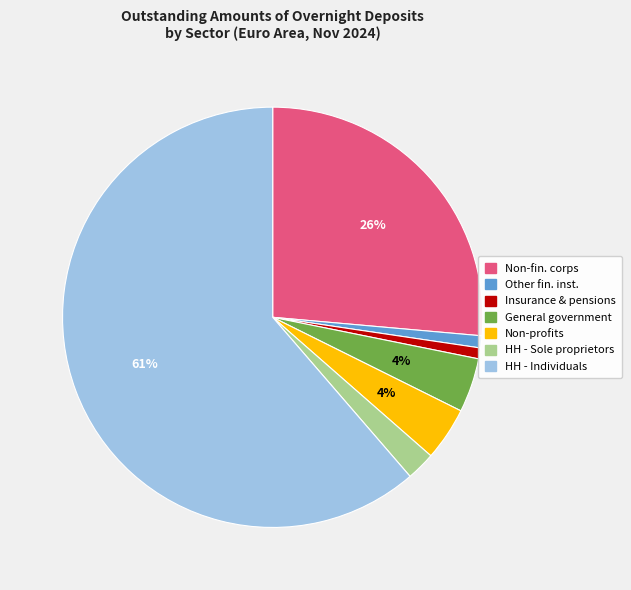

Is there a majority slice in this chart?

Yes